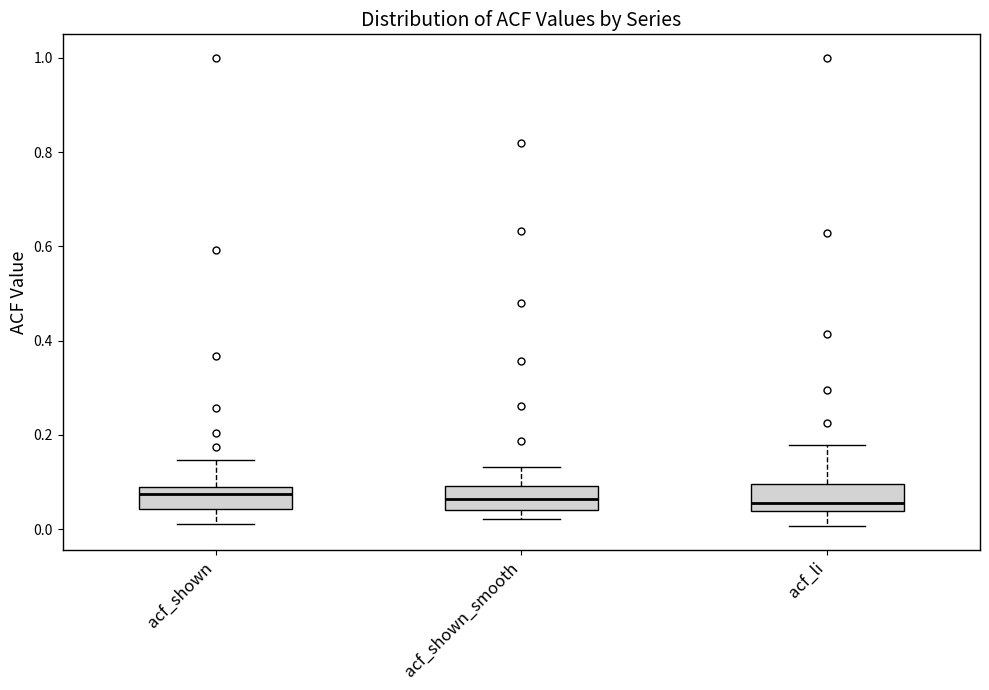

Where does the lower whisker of the box for acf_shown end on the y-axis? The values are not printed on the chart, so give them approximately, as read against the axis.

0.02